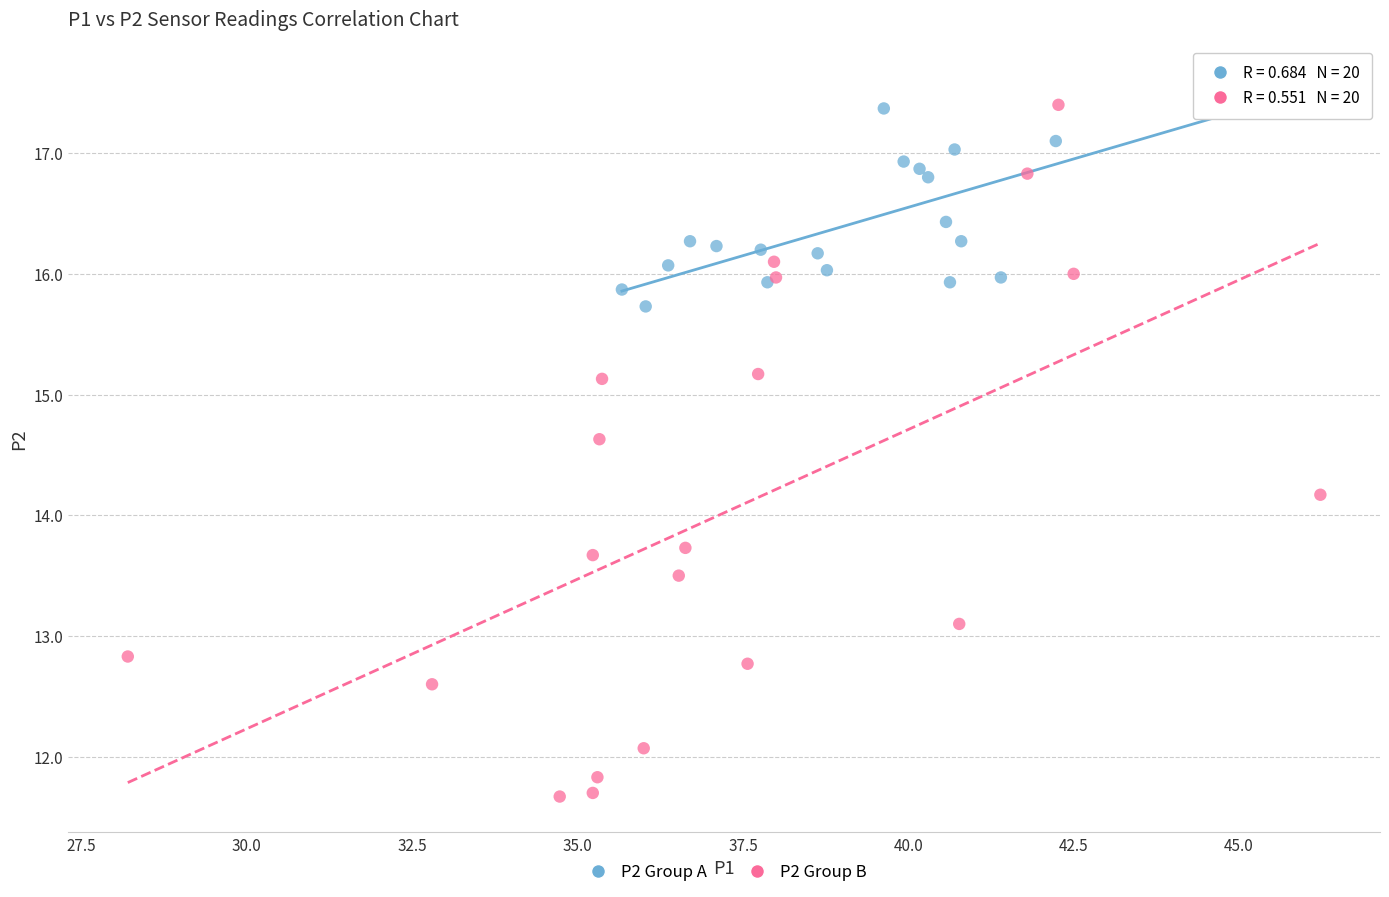

Which series has the largest Y range (max minus min)?

P2 Group B